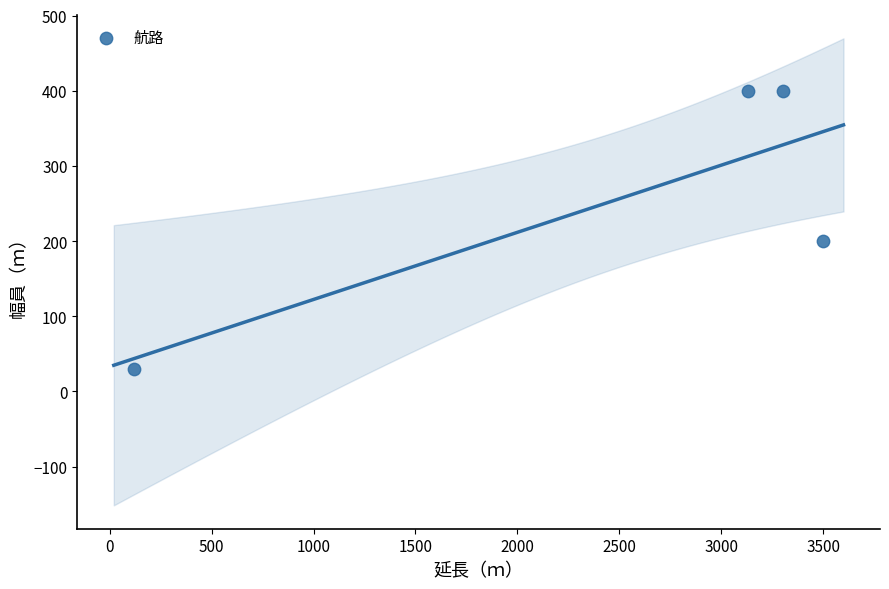

What Y value in the scatter plot is closest to 215?

200